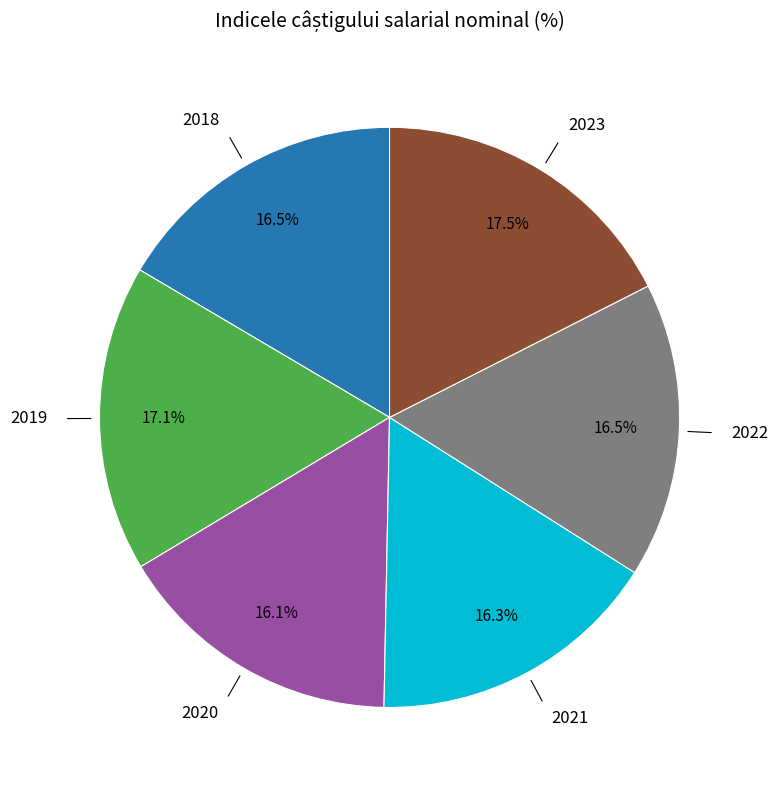

Is there any slice that represents more than half of the pie?

No